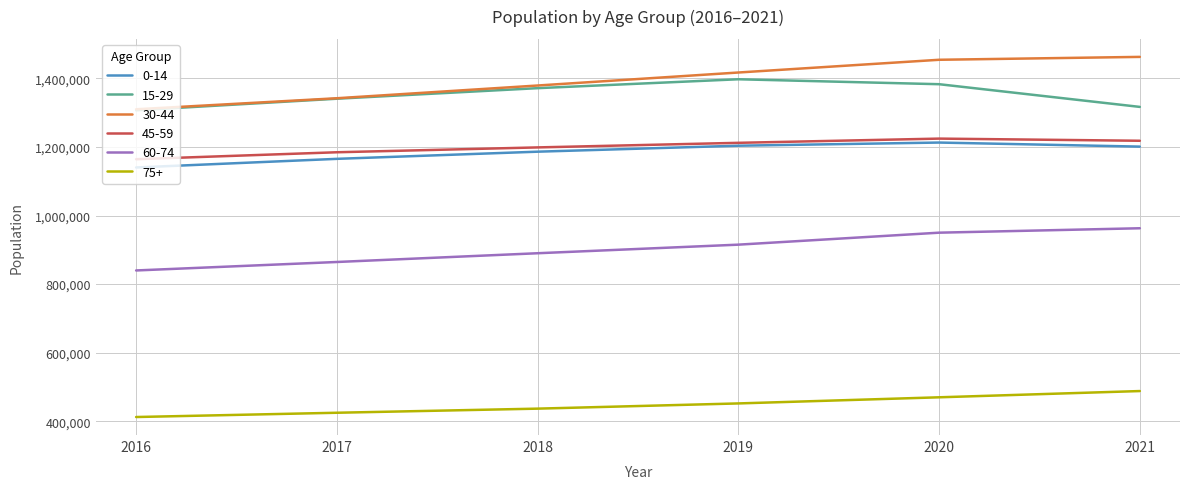

What is the approximate value of 75+ at 2018?

436978